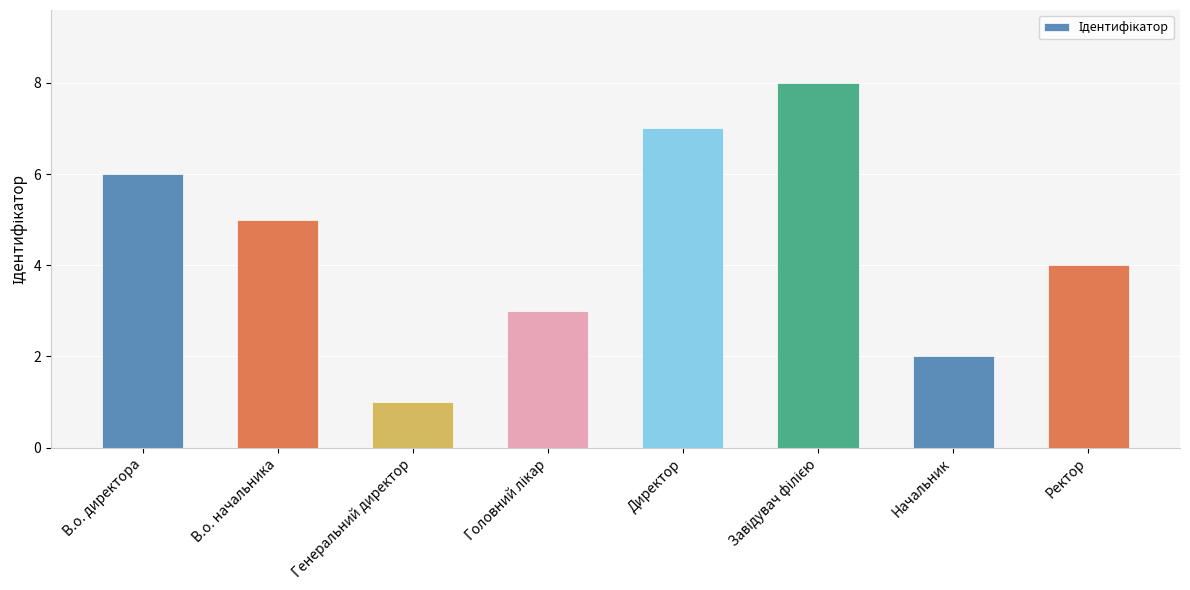

What position from the right is Генеральний директор?

6